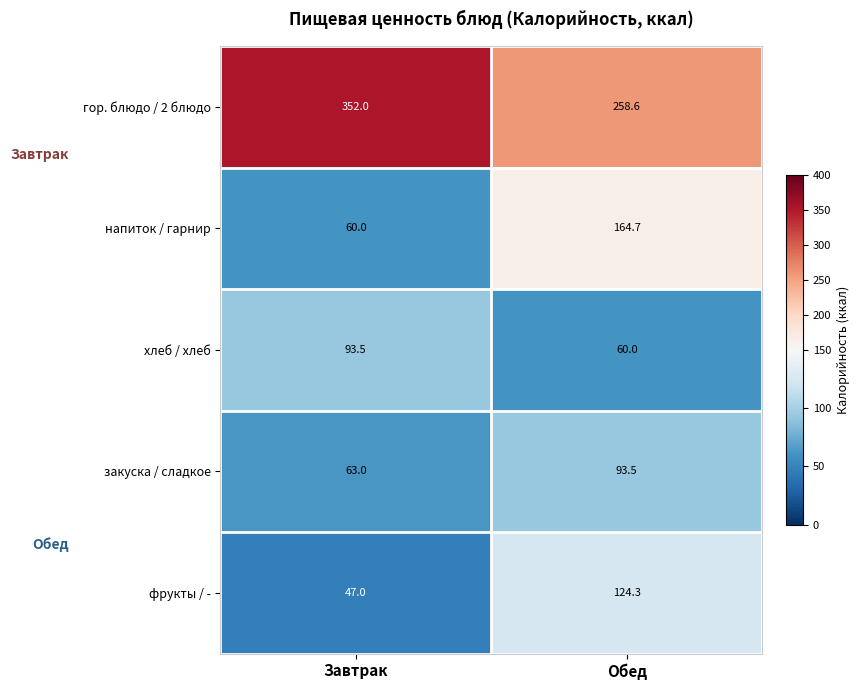

How many values in the гор. блюдо / 2 блюдо series are below 352?

1